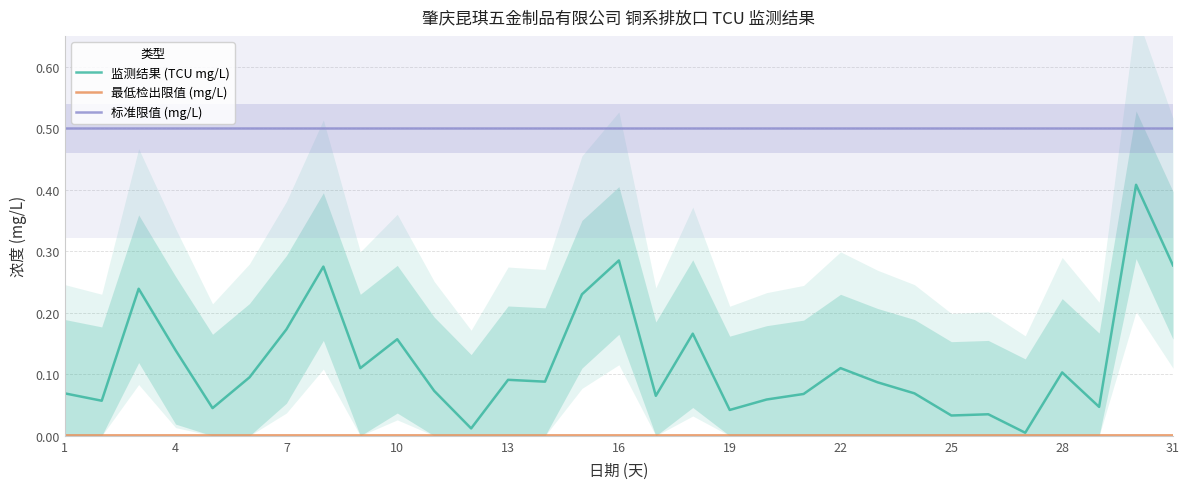

What are all the series names shown in the legend?

监测结果 (TCU mg/L), 最低检出限值 (mg/L), 标准限值 (mg/L)